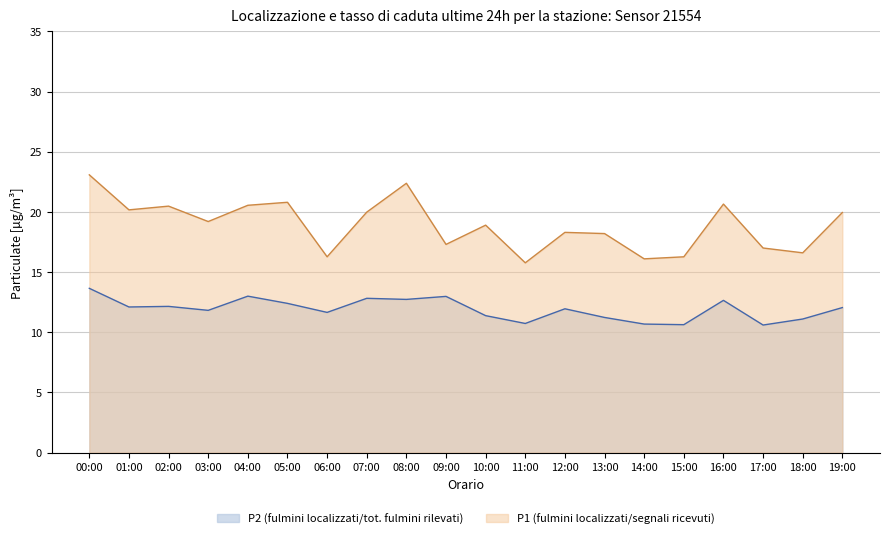

Which label corresponds to the largest value in the chart?

00:00